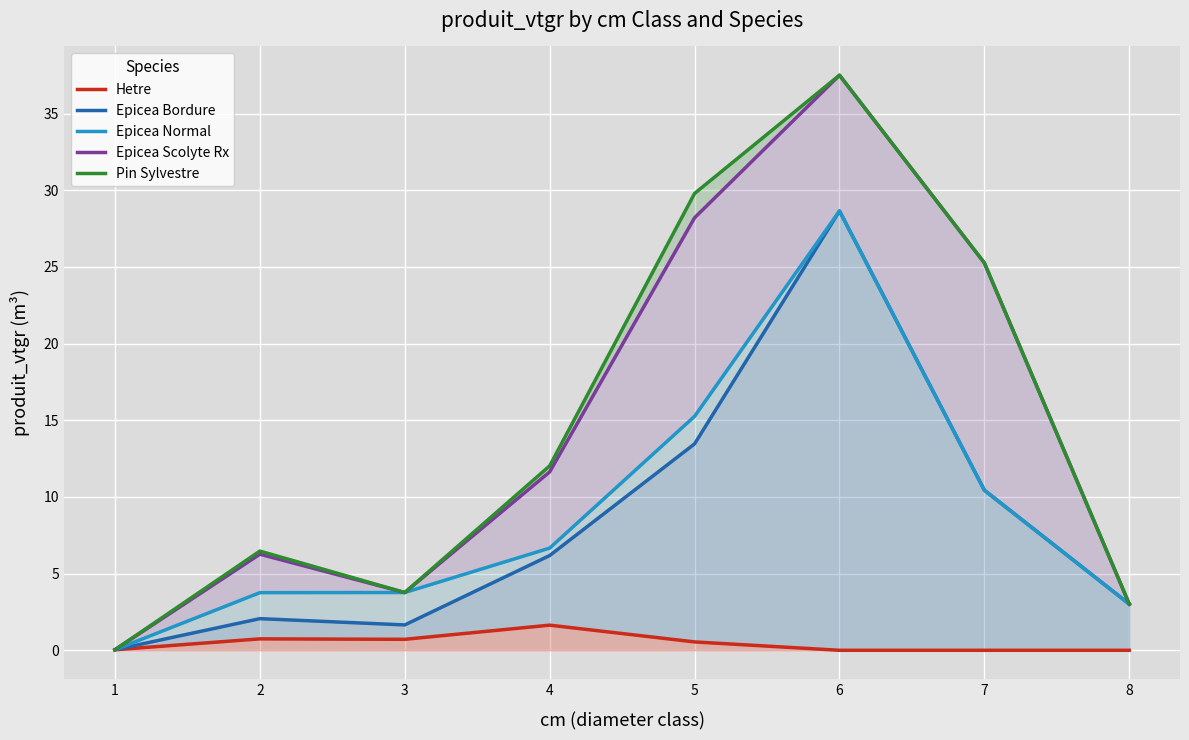

List the series in order of their peak value, highest first.

Epicea Scolyte Rx, Pin Sylvestre, Epicea Bordure, Epicea Normal, Hetre